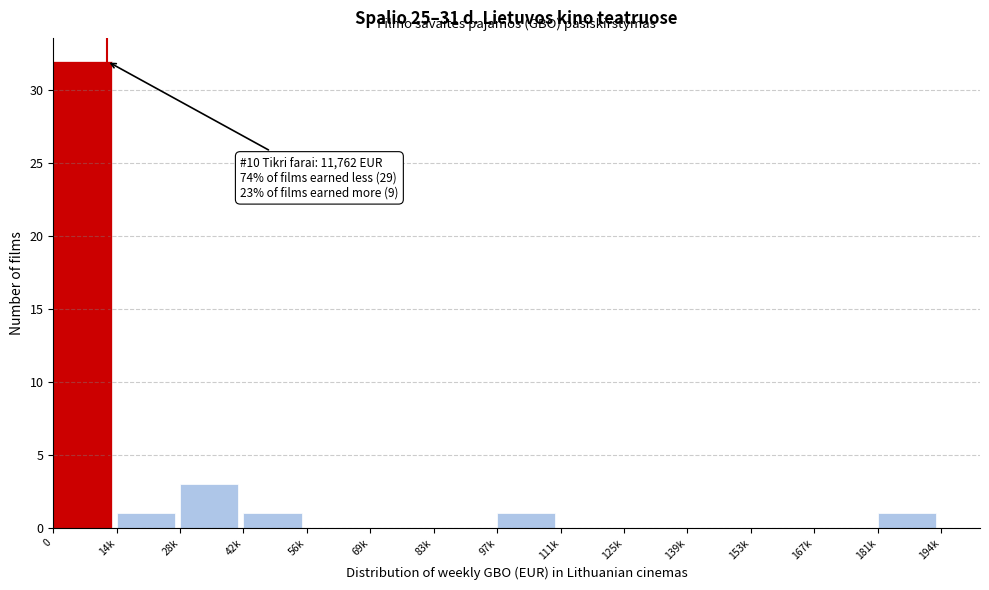

Reading right to left, transcribe all the data shown in this chart.

181k=1	167k=0	153k=0	139k=0	125k=0	111k=0	97k=1	83k=0	69k=0	56k=0	42k=1	28k=3	14k=1	0=32